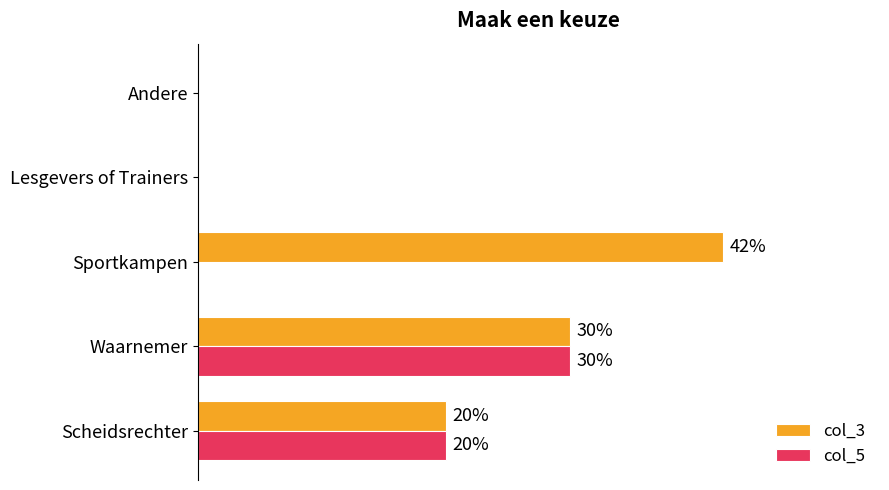

What are all the series names shown in the legend?

col_3, col_5